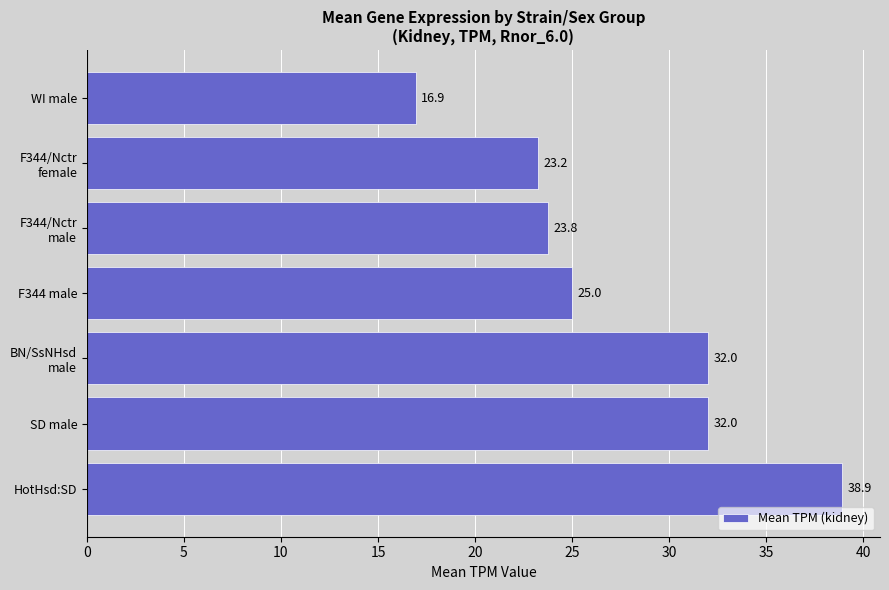

What is the average value?

27.4